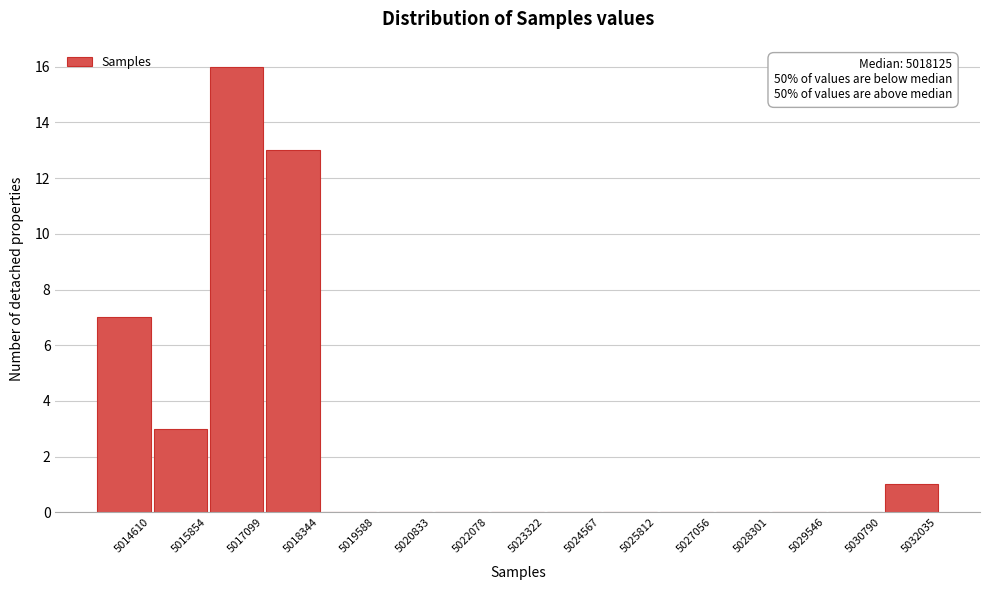

Reading left to right, what are all the values shown in this chart?

5014610=7	5015854=3	5017099=16	5018344=13	5019588=0	5020833=0	5022078=0	5023322=0	5024567=0	5025812=0	5027056=0	5028301=0	5029546=0	5030790=0	5032035=1